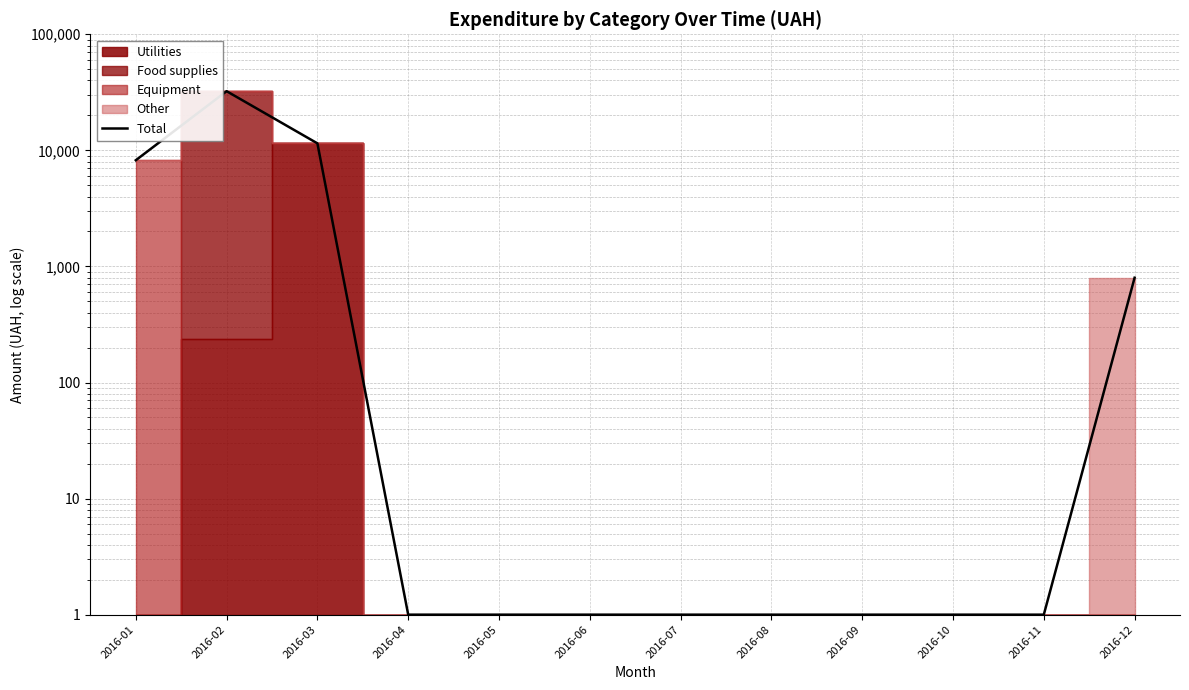

How many interior local peaks (higher than both neighbors) does the data have?

1